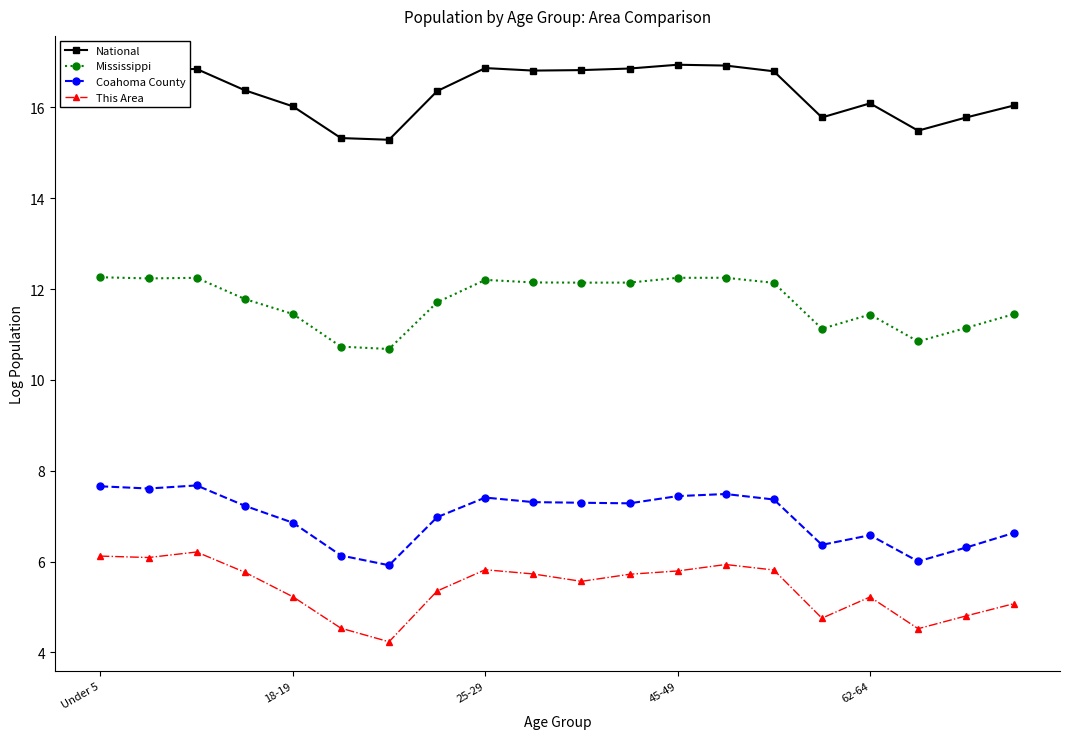

What are all the series names shown in the legend?

National, Mississippi, Coahoma County, This Area